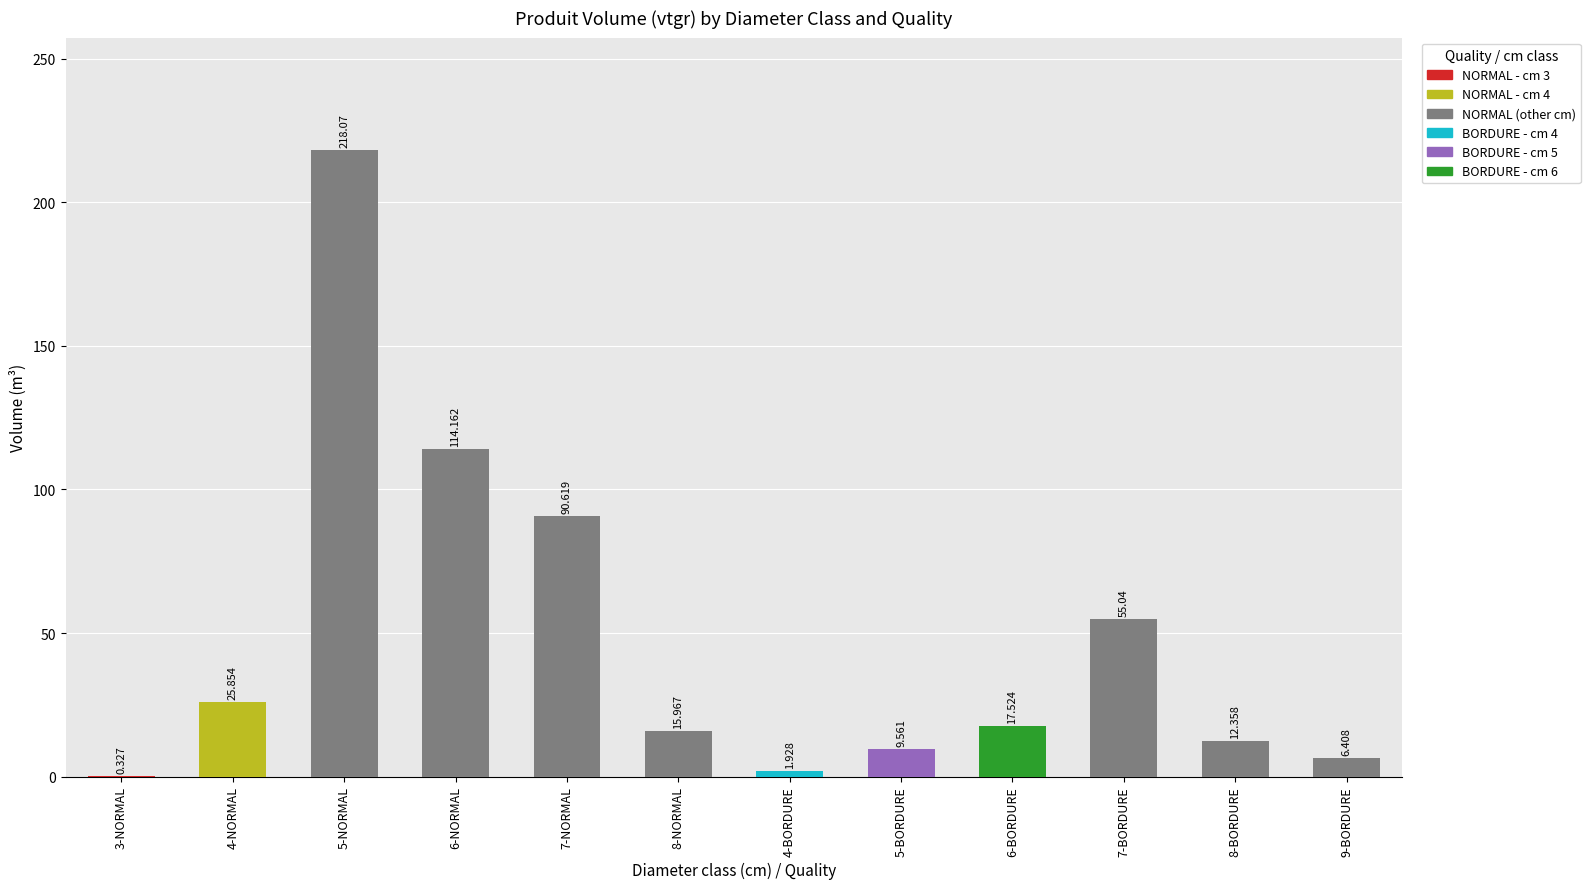

Between 6-NORMAL and 4-BORDURE, which is larger?

6-NORMAL